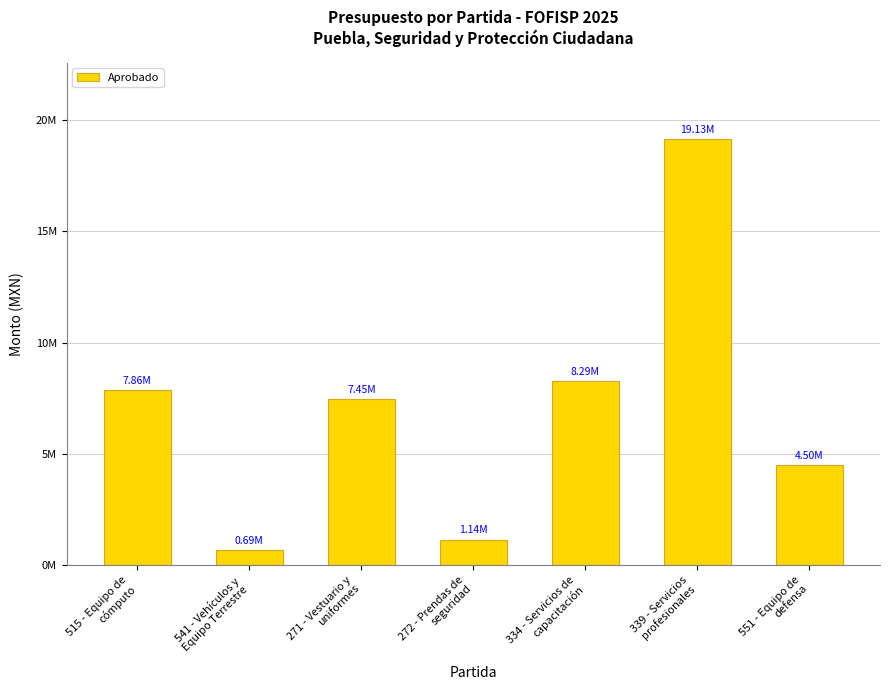

Reading left to right, what are all the values shown in this chart?

515 - Equipo de
cómputo=7855002.7	541 - Vehículos y
Equipo Terrestre=690228.0	271 - Vestuario y
uniformes=7447795.2	272 - Prendas de
seguridad=1143722.9	334 - Servicios de
capacitación=8287600.0	339 - Servicios
profesionales=19132624.2	551 - Equipo de
defensa=4500000.0